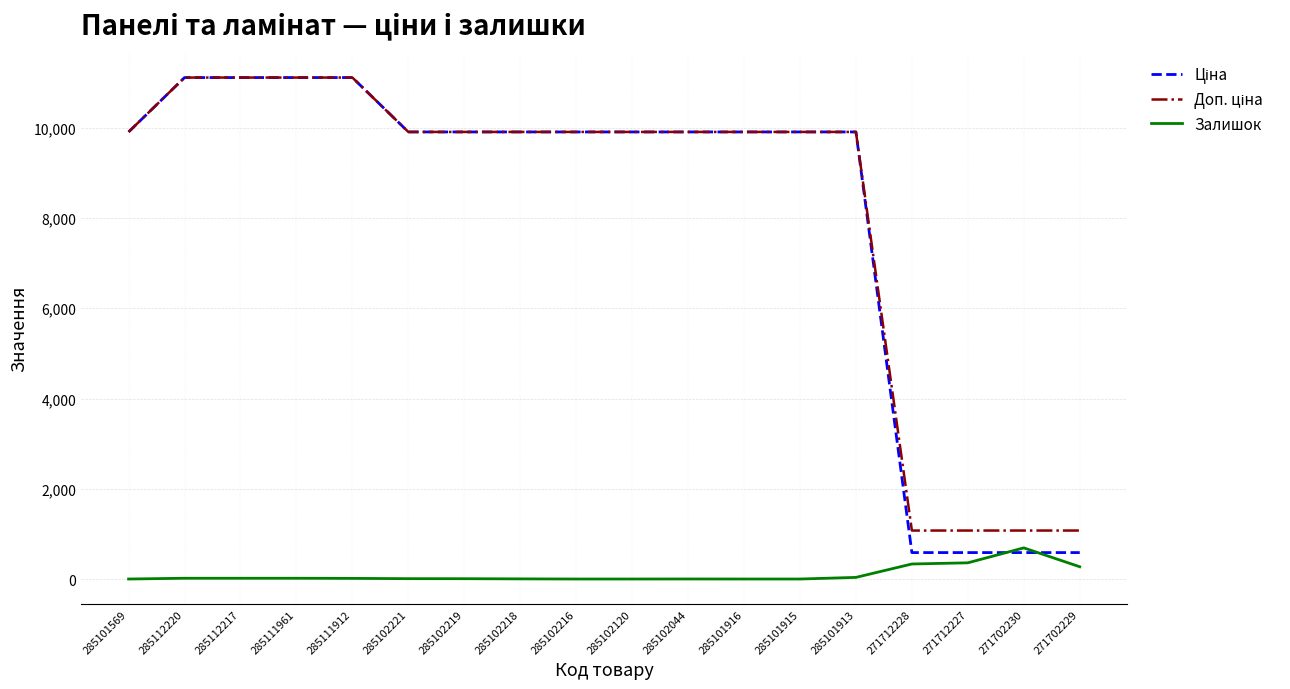

At which label does Залишок reach its peak?

271702230